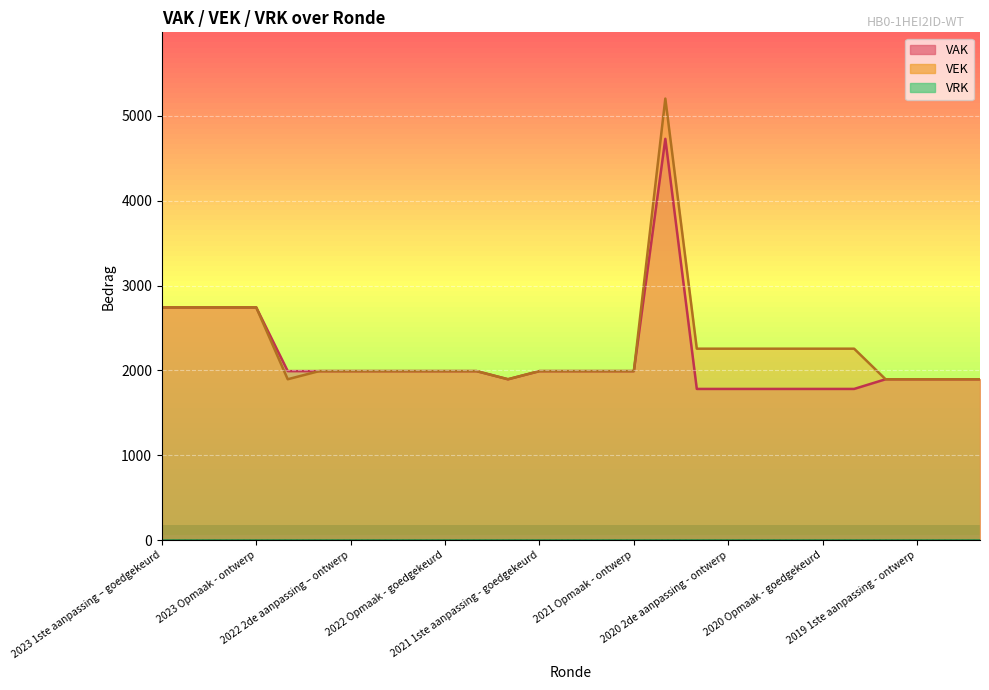

What is the value of the VEK point at the 23rd from the left?

2256